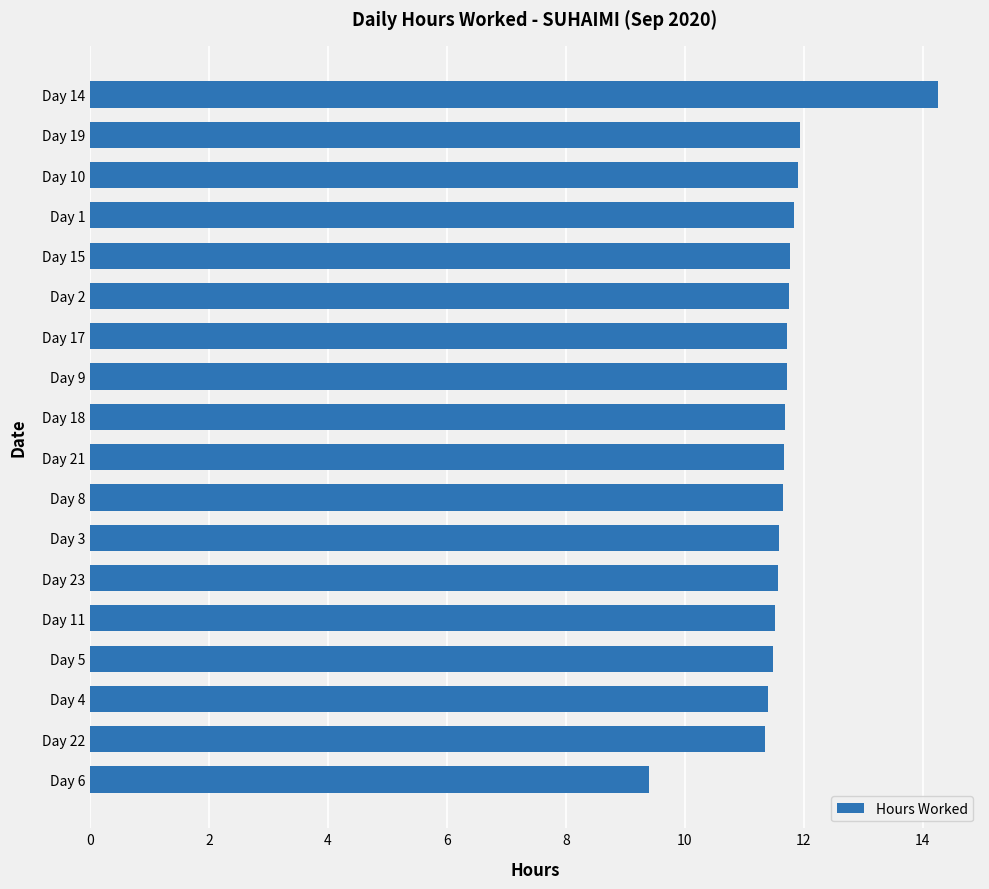

Is it true that the value at Day 23 is 11.6?

True